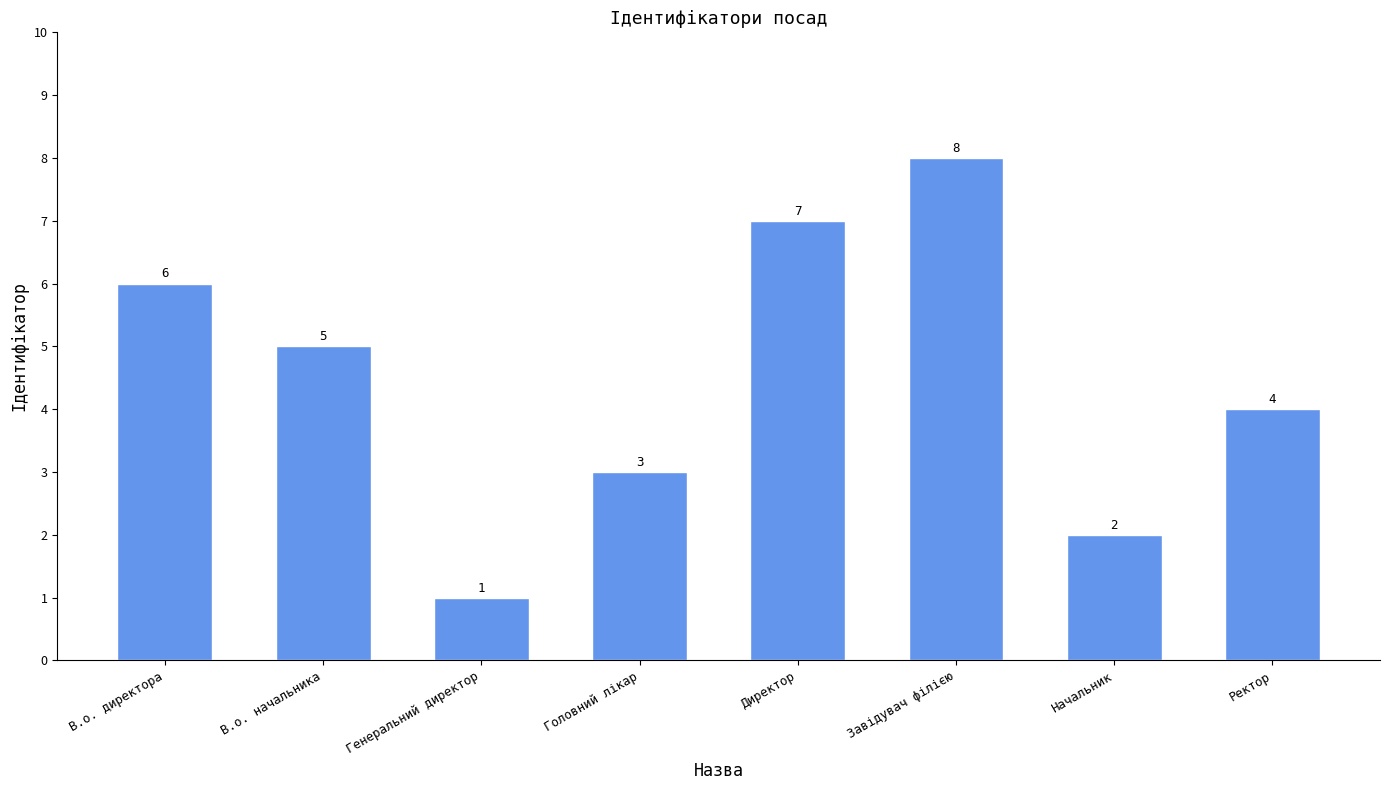

How many bars are there in total?

8